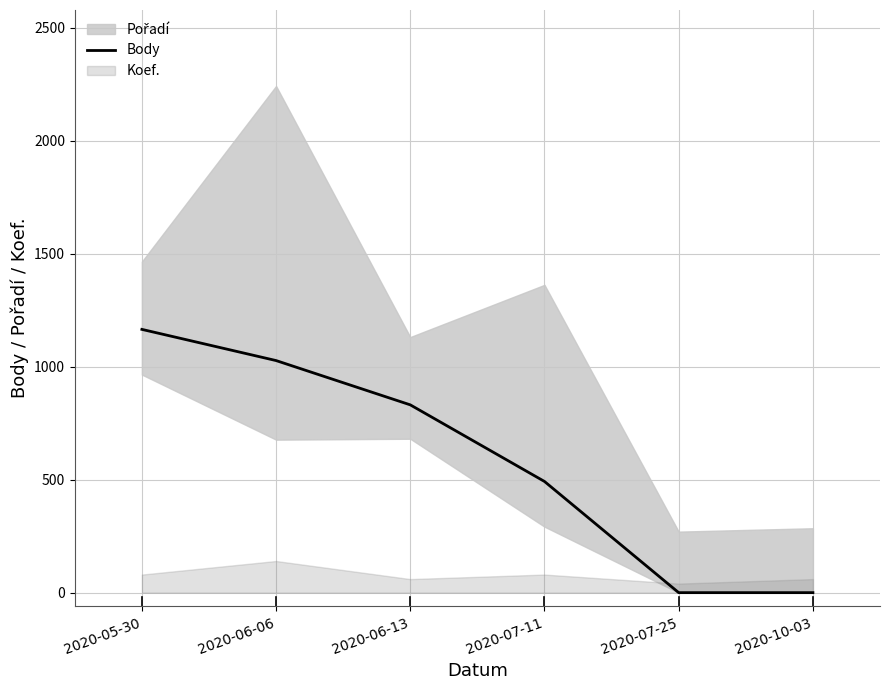

Rank the categories by value from lowest to highest.

2020-07-25, 2020-10-03, 2020-07-11, 2020-06-13, 2020-06-06, 2020-05-30